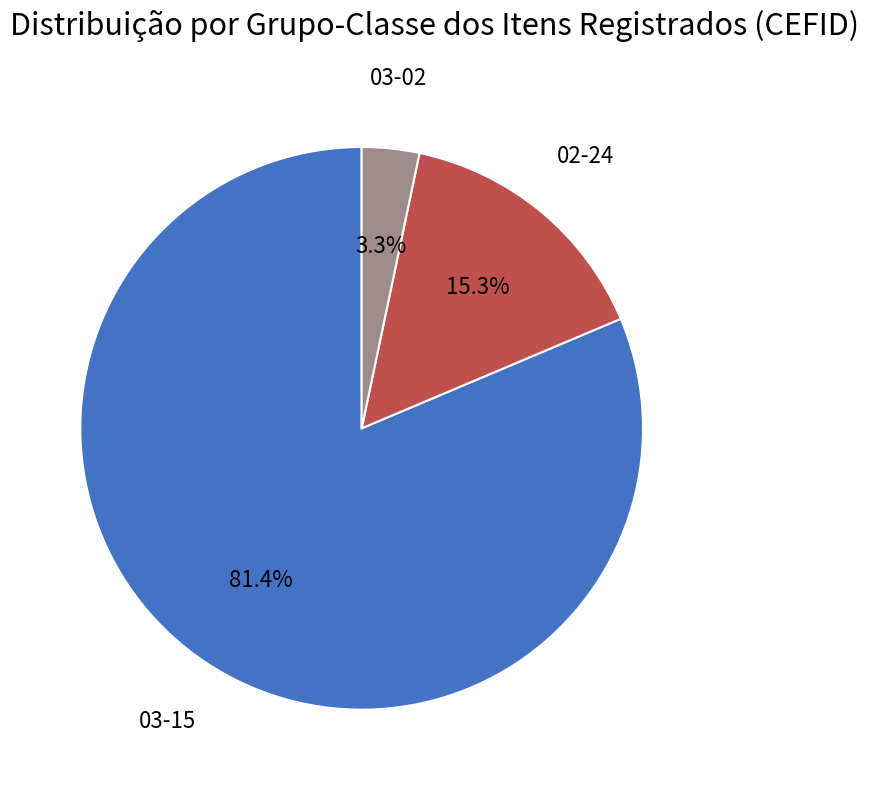

Is the sum of 03-02 and 03-15 greater than half?

Yes